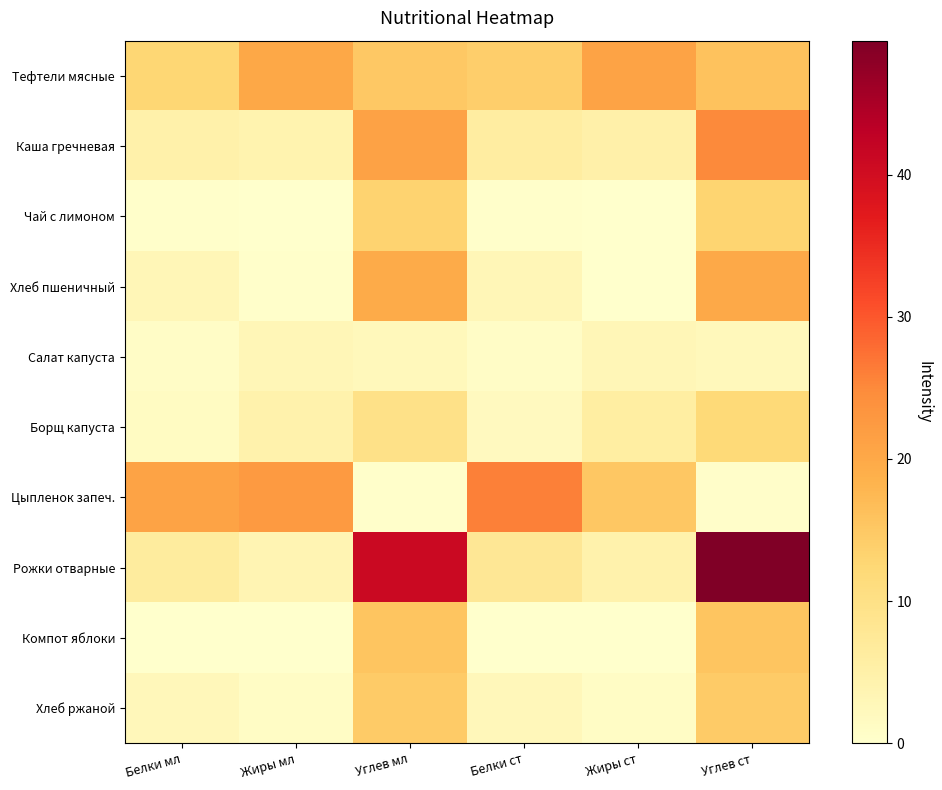

Between Жиры мл and Углев ст, which is larger?

Жиры мл